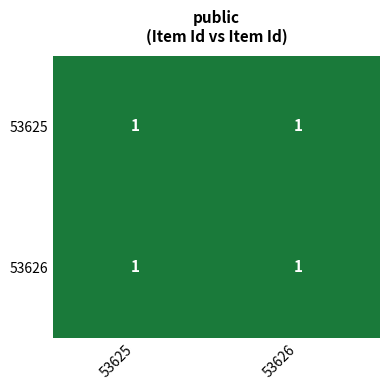

Is it true that 53625 equals 1 at 53625?

True